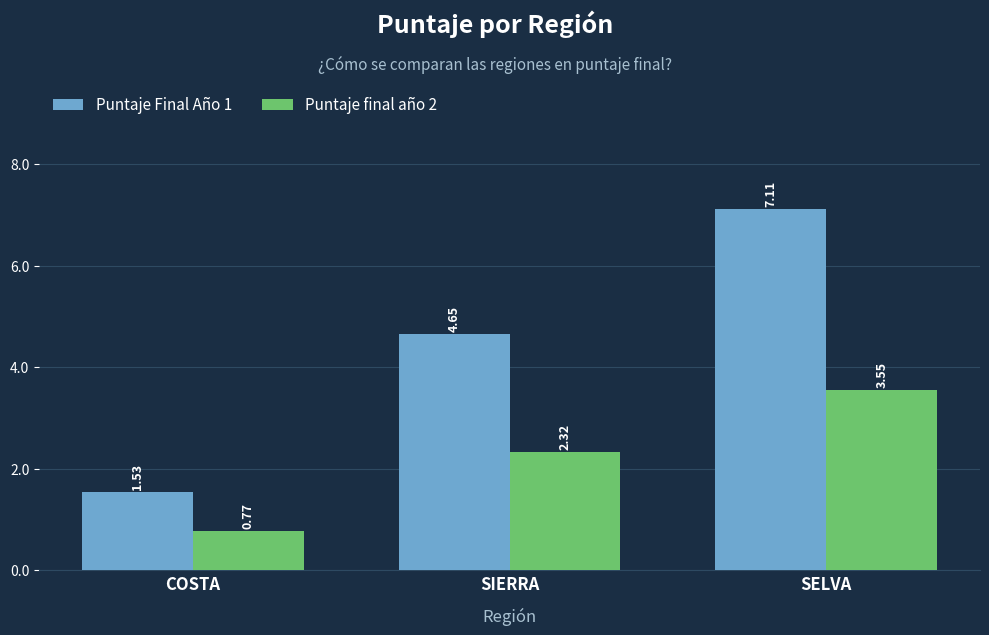

Is the value of Puntaje final año 2 at SELVA greater than the value of Puntaje Final Año 1 at SIERRA?

No